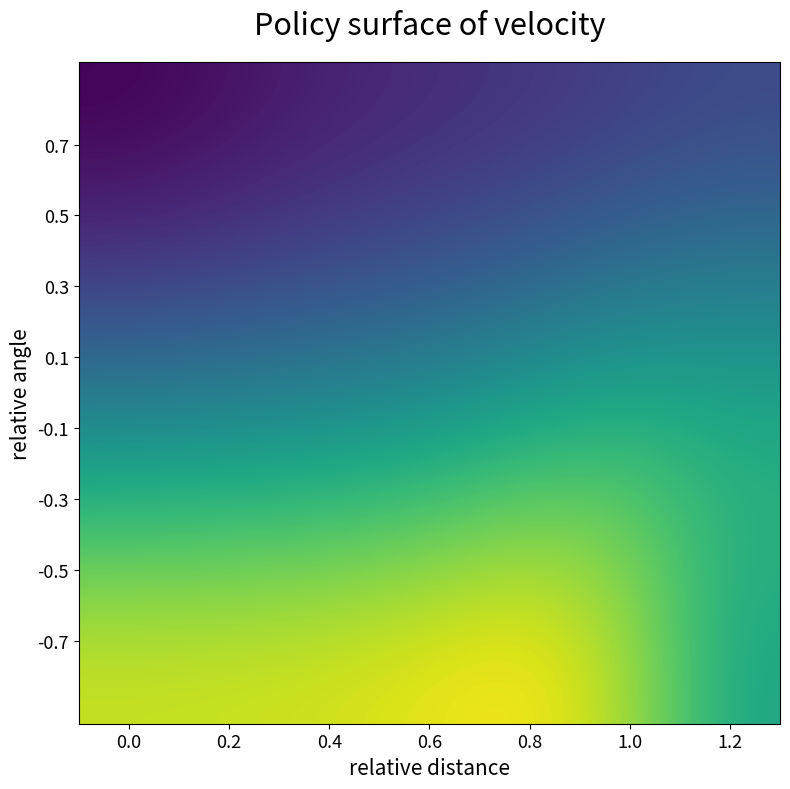

How many series are shown in this chart?

4